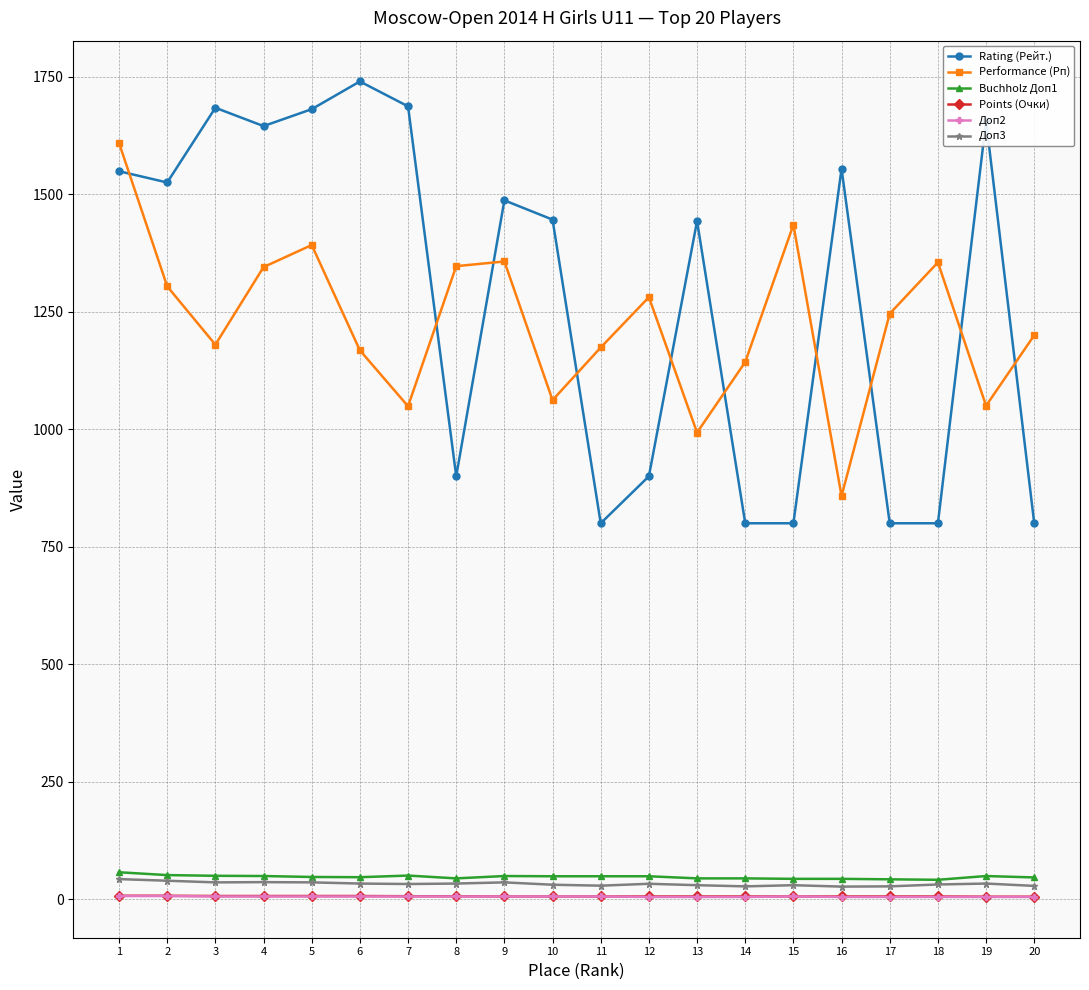

The value of Rating (Рейт.) at 9 is 1487.0. True or false?

True